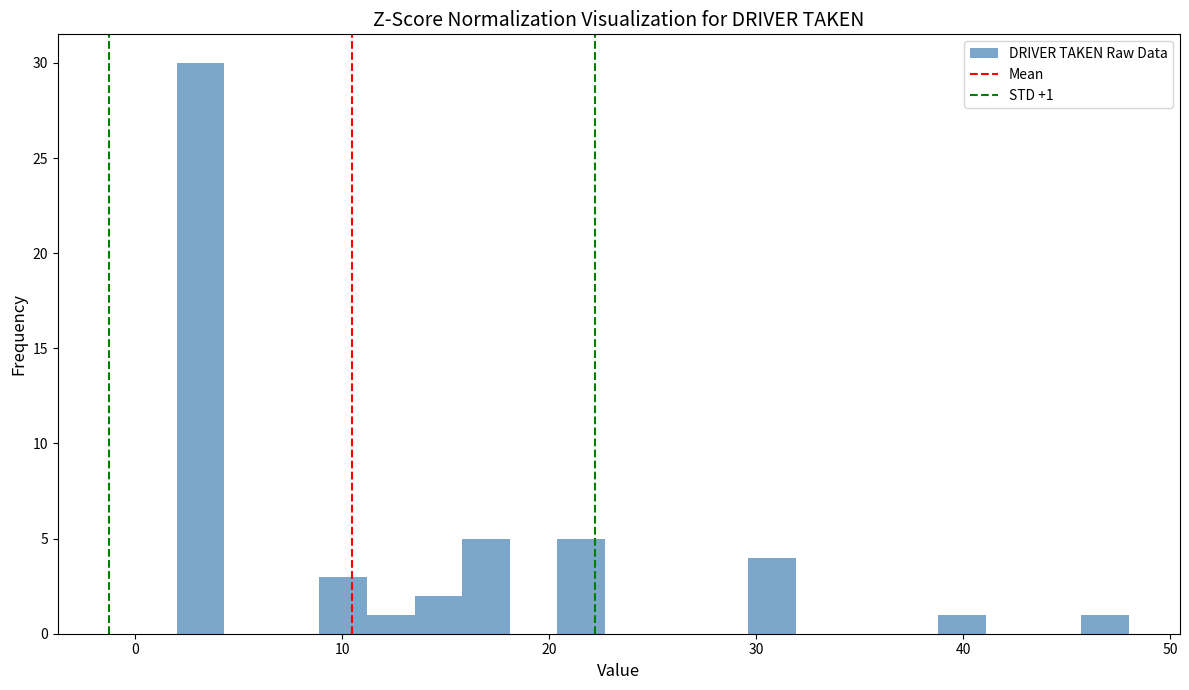

Around what value on the x-axis is the tallest bar? Give the approximate position of its centre, as read against the axis.

3